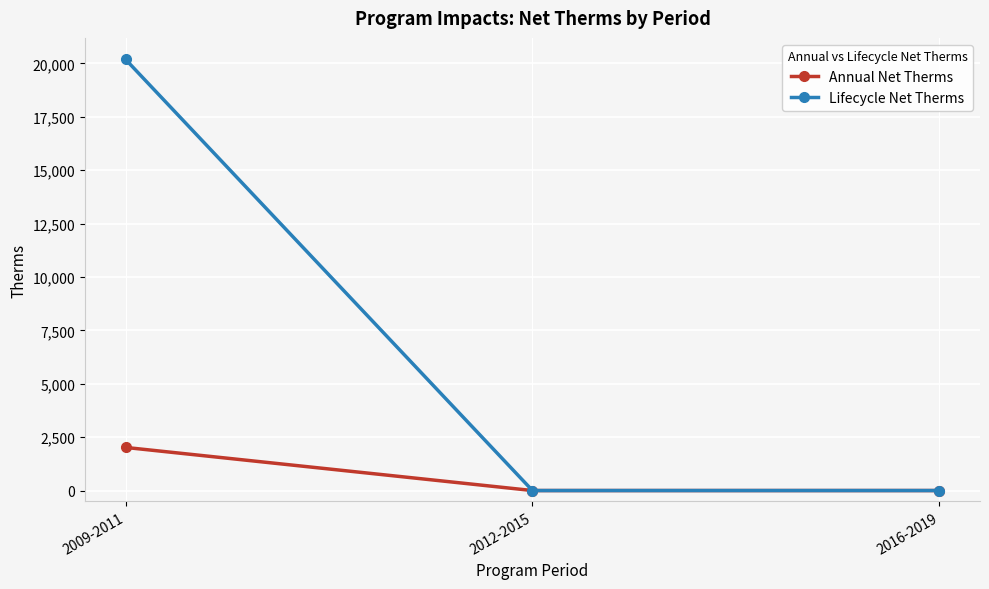

What is the label of the 2nd point from the right?

2012-2015